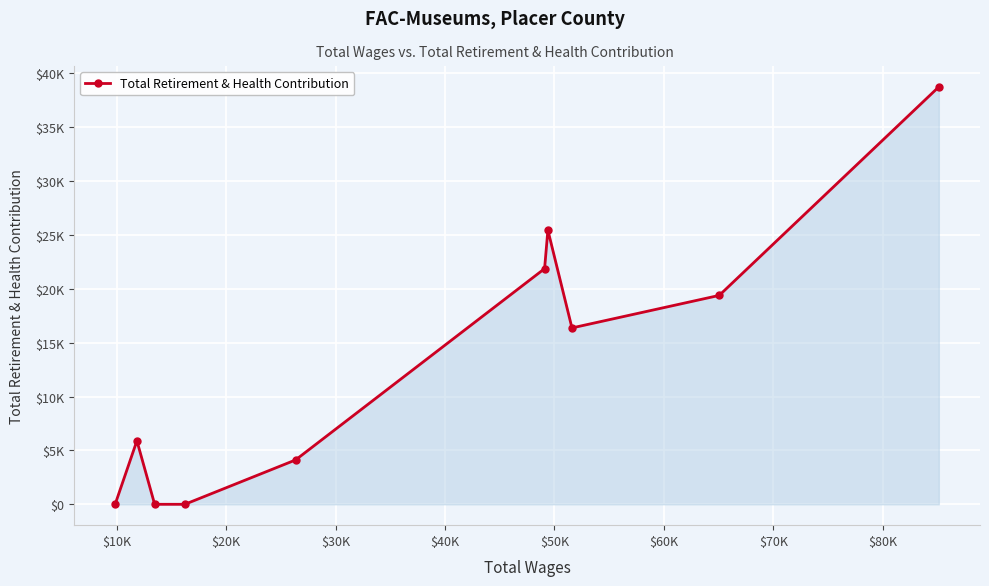

Does the chart have visible grid lines?

Yes